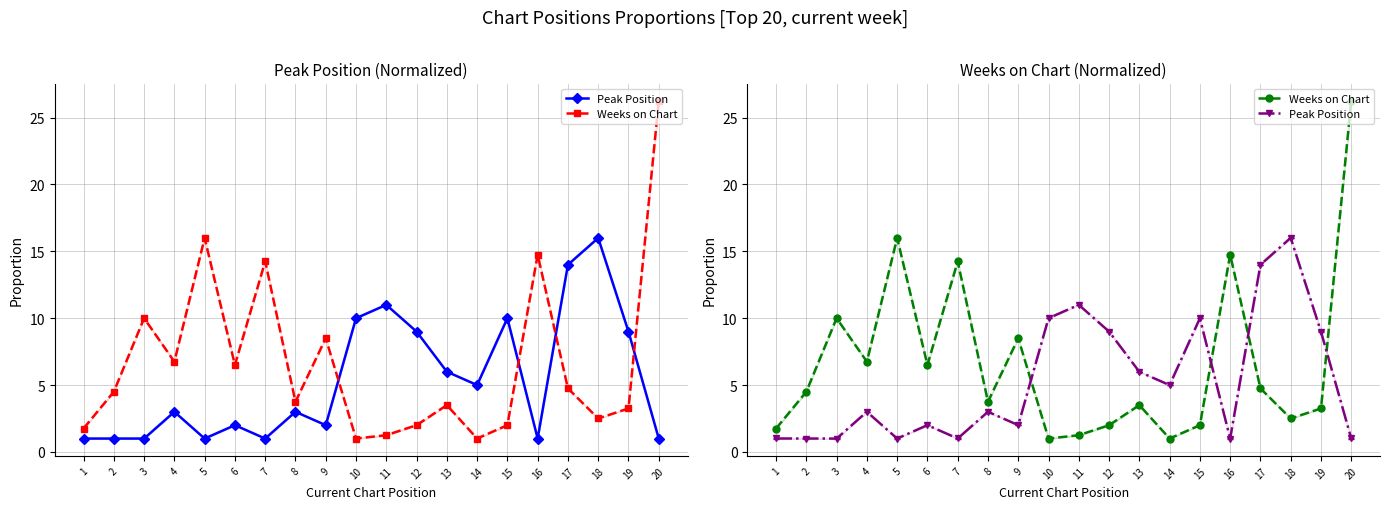

Where does the Peak Position series first go above 3?

4